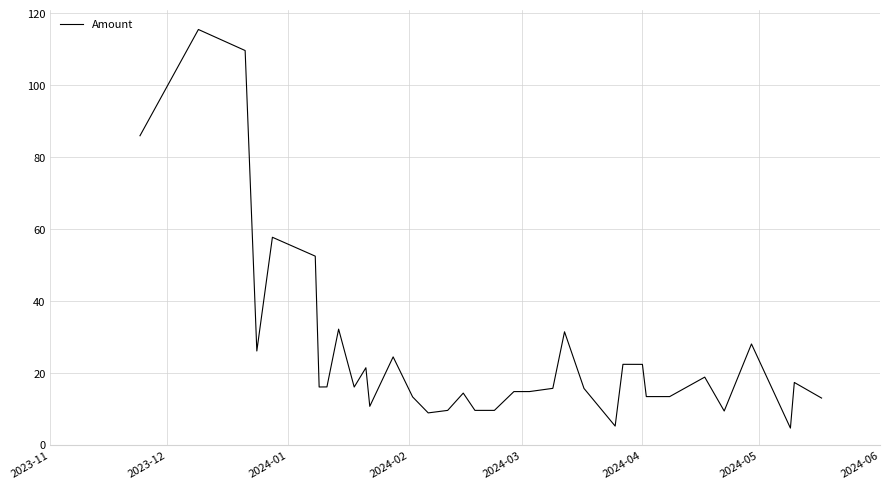

What is the difference between the maximum and minimum values?

110.9